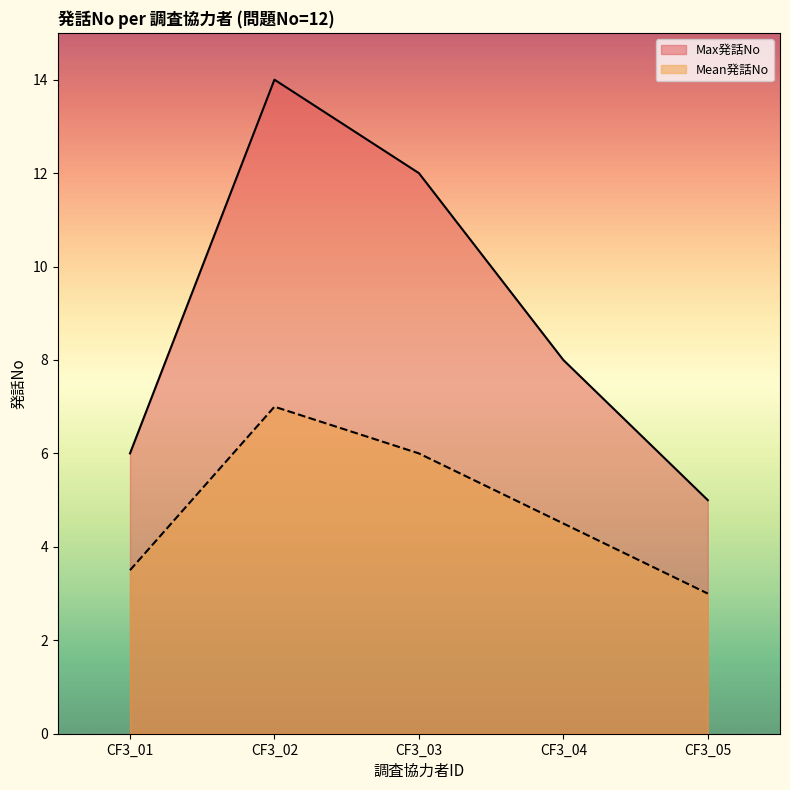

The Max発話No series shows 6.8 at CF3_03. True or false?

False